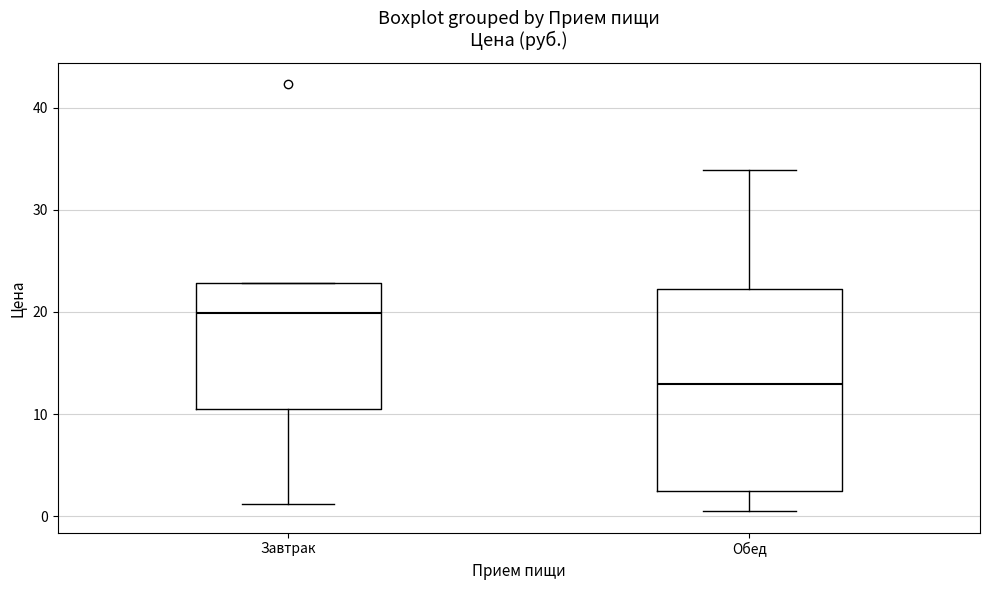

Reading left to right, transcribe this box plot: for each box, give where its median line is, the range the box spans, and where its two whiskers end, as read against the y-axis. The values are not printed on the chart, so give them approximately, as read against the axis.

Завтрак: median 20, box 10 to 23, whiskers 1 to 23
Обед: median 13, box 2 to 22, whiskers 0 to 34